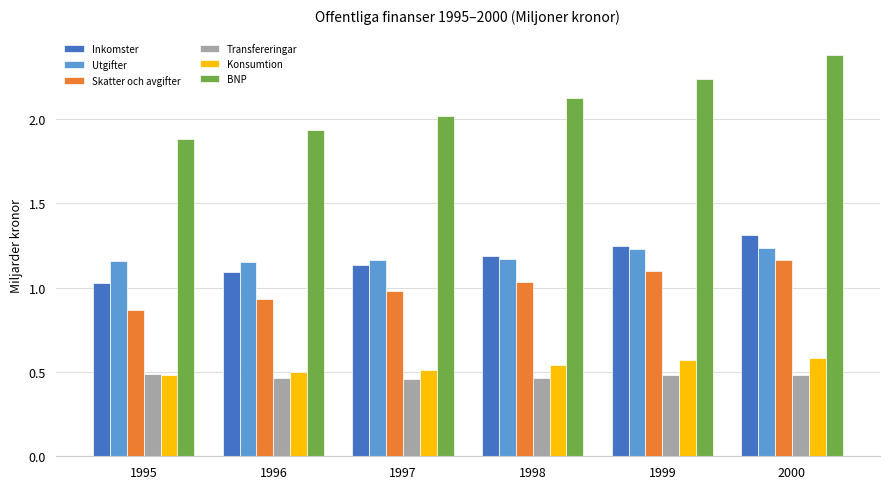

Count the number of data series in this chart.

6